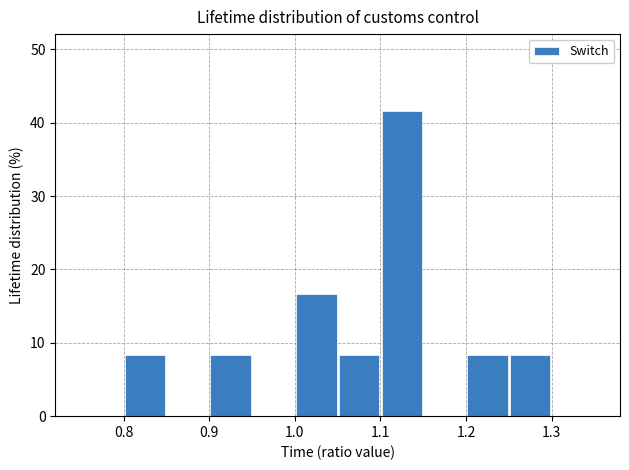

Reading left to right, list every bar in this chart as the range it spans on the x-axis followed by its height. The values are not printed on the chart, so give them approximately, as read against the axis.

0.75 to 0.80: 0
0.80 to 0.85: 8
0.85 to 0.90: 0
0.90 to 0.95: 8
0.95 to 1.00: 0
1.00 to 1.05: 17
1.05 to 1.10: 8
1.10 to 1.15: 42
1.15 to 1.20: 0
1.20 to 1.25: 8
1.25 to 1.30: 8
1.30 to 1.35: 0